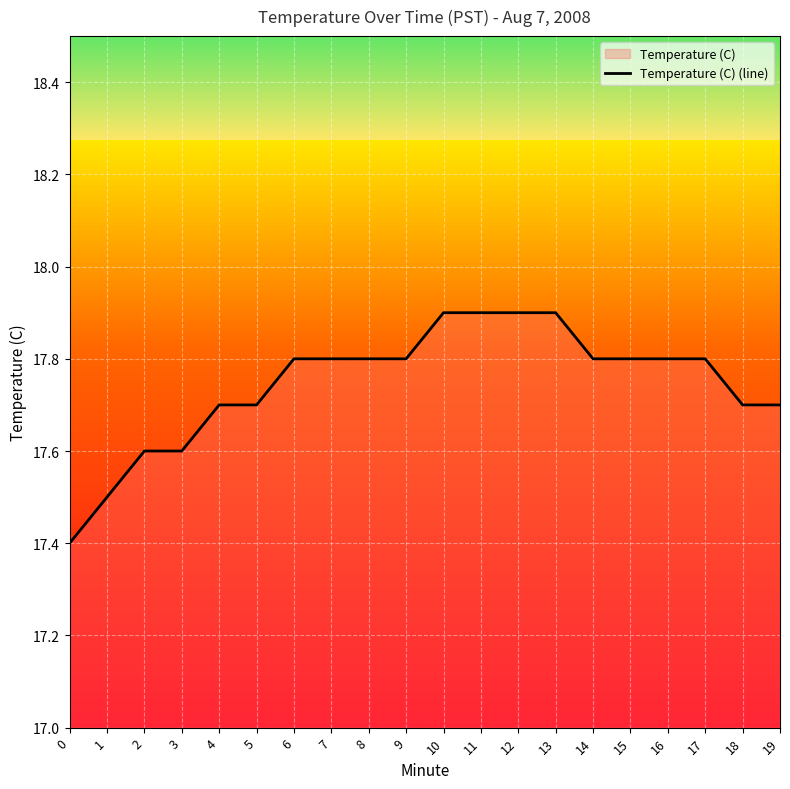

Reading left to right, extract all data points from this chart.

17.4	17.5	17.6	17.6	17.7	17.7	17.8	17.8	17.8	17.8	17.9	17.9	17.9	17.9	17.8	17.8	17.8	17.8	17.7	17.7